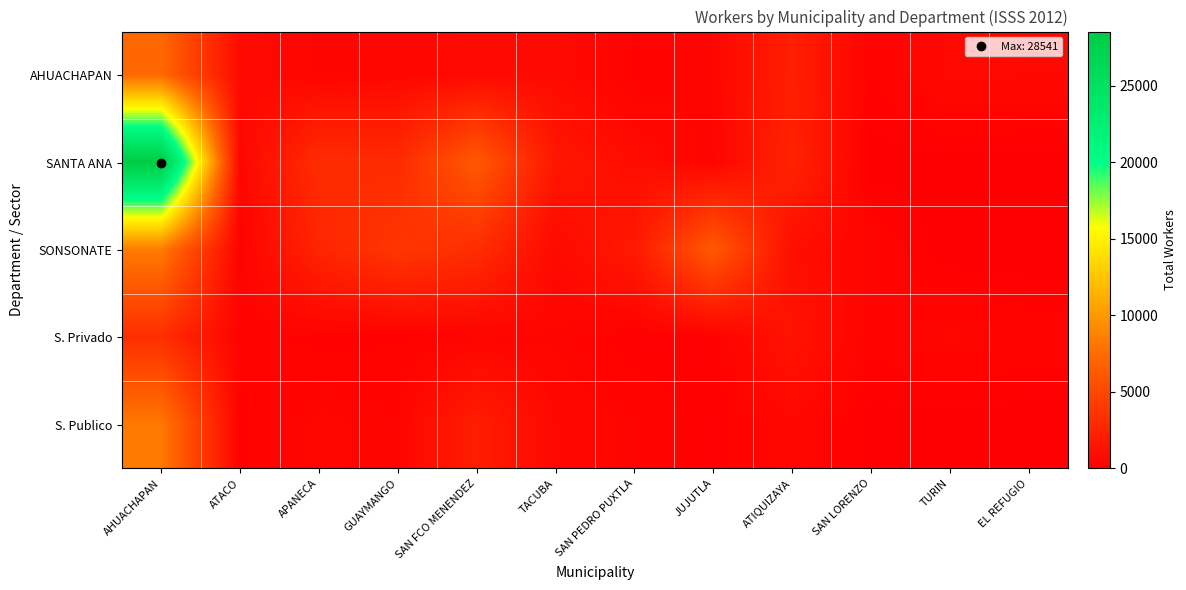

Reading left to right, transcribe all the data shown in this chart.

AHUACHAPAN: AHUACHAPAN=7289	ATACO=751	APANECA=394	GUAYMANGO=500	SAN FCO MENENDEZ=750	TACUBA=780	SAN PEDRO PUXTLA=211	JUJUTLA=450	ATIQUIZAYA=2166	SAN LORENZO=224	TURIN=654	EL REFUGIO=632
SANTA ANA: AHUACHAPAN=28541	ATACO=492	APANECA=3128	GUAYMANGO=3022	SAN FCO MENENDEZ=6258	TACUBA=1639	SAN PEDRO PUXTLA=880	JUJUTLA=320	ATIQUIZAYA=2473	SAN LORENZO=27	TURIN=51	EL REFUGIO=20
SONSONATE: AHUACHAPAN=8402	ATACO=188	APANECA=2594	GUAYMANGO=3793	SAN FCO MENENDEZ=3205	TACUBA=690	SAN PEDRO PUXTLA=1798	JUJUTLA=6300	ATIQUIZAYA=1015	SAN LORENZO=394	TURIN=0	EL REFUGIO=0
S. Privado: AHUACHAPAN=3202	ATACO=270	APANECA=186	GUAYMANGO=203	SAN FCO MENENDEZ=338	TACUBA=402	SAN PEDRO PUXTLA=127	JUJUTLA=149	ATIQUIZAYA=1373	SAN LORENZO=282	TURIN=471	EL REFUGIO=330
S. Publico: AHUACHAPAN=8253	ATACO=188	APANECA=485	GUAYMANGO=389	SAN FCO MENENDEZ=2109	TACUBA=627	SAN PEDRO PUXTLA=384	JUJUTLA=126	ATIQUIZAYA=567	SAN LORENZO=41	TURIN=38	EL REFUGIO=22